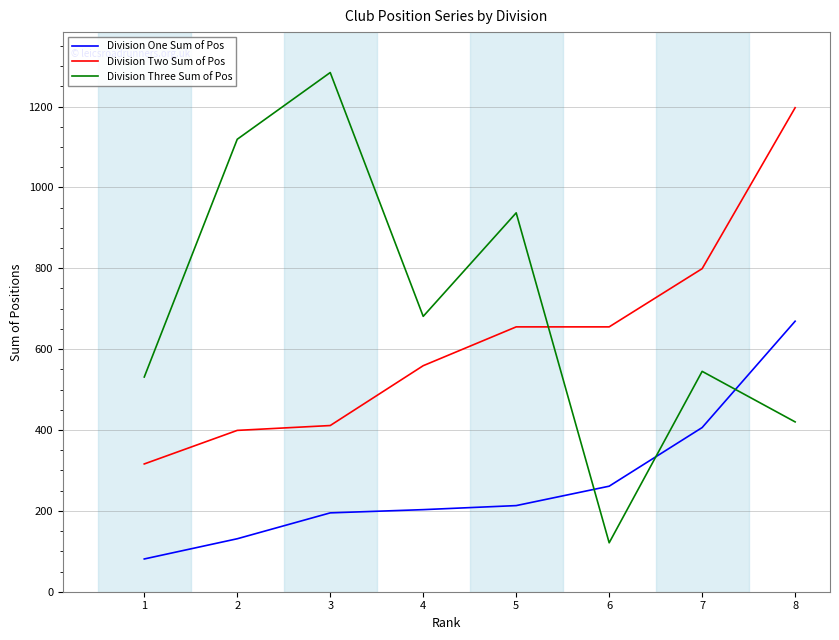

The value of Division Three Sum of Pos at 7 is 545. True or false?

True